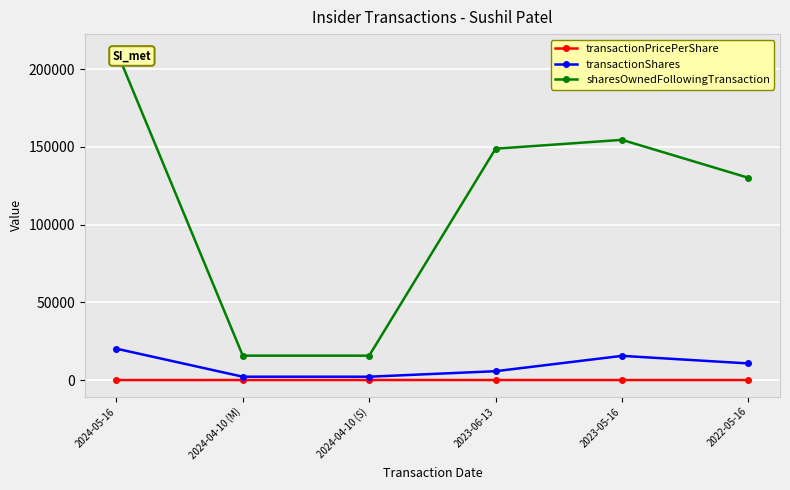

Which series changed the most between 2024-05-16 and 2023-05-16?

sharesOwnedFollowingTransaction